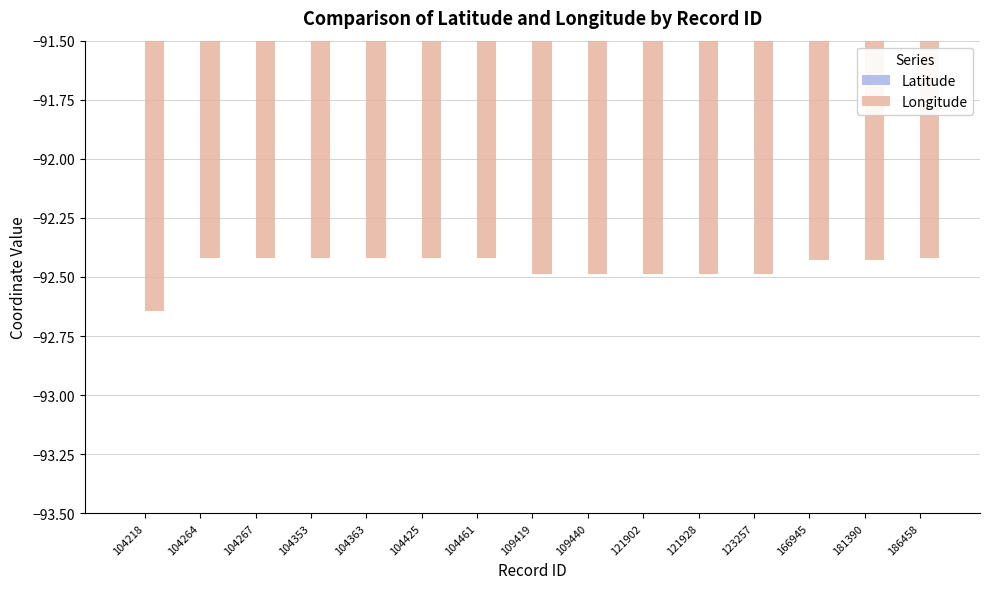

What are all the series names shown in the legend?

Latitude, Longitude